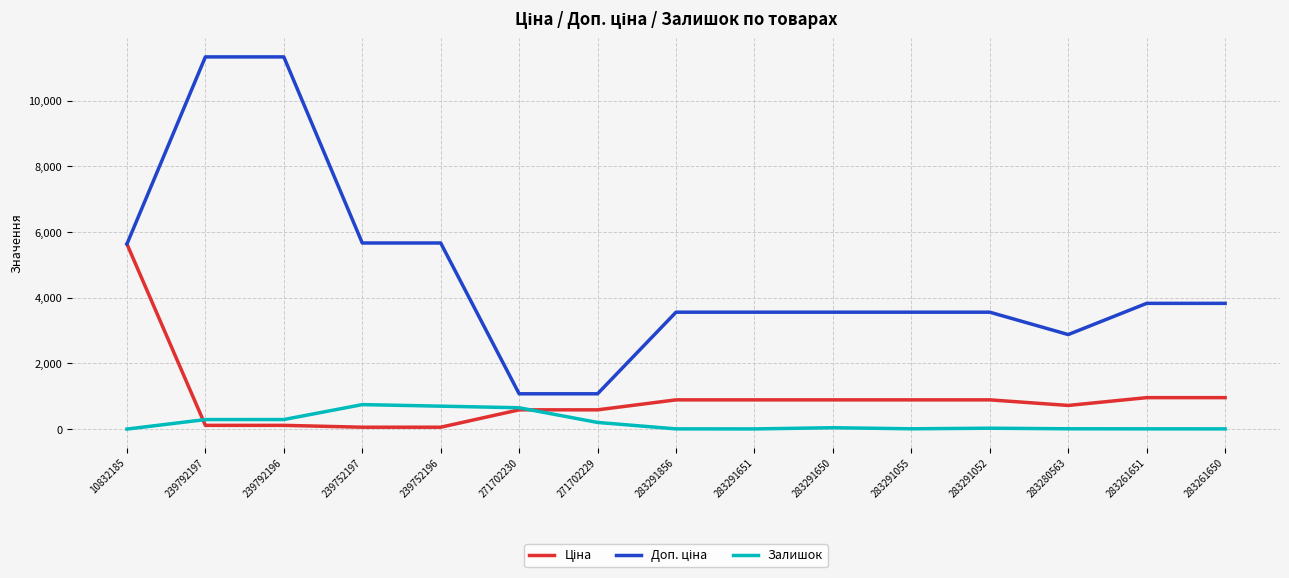

How many lines are shown in the chart?

3